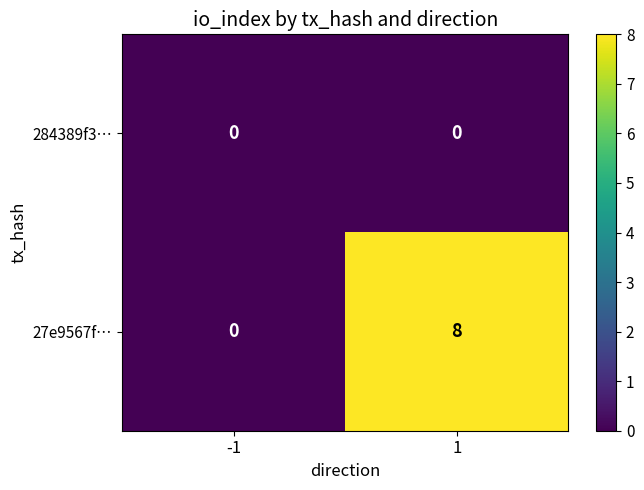

What is the average value of the 27e9567f… series?

4